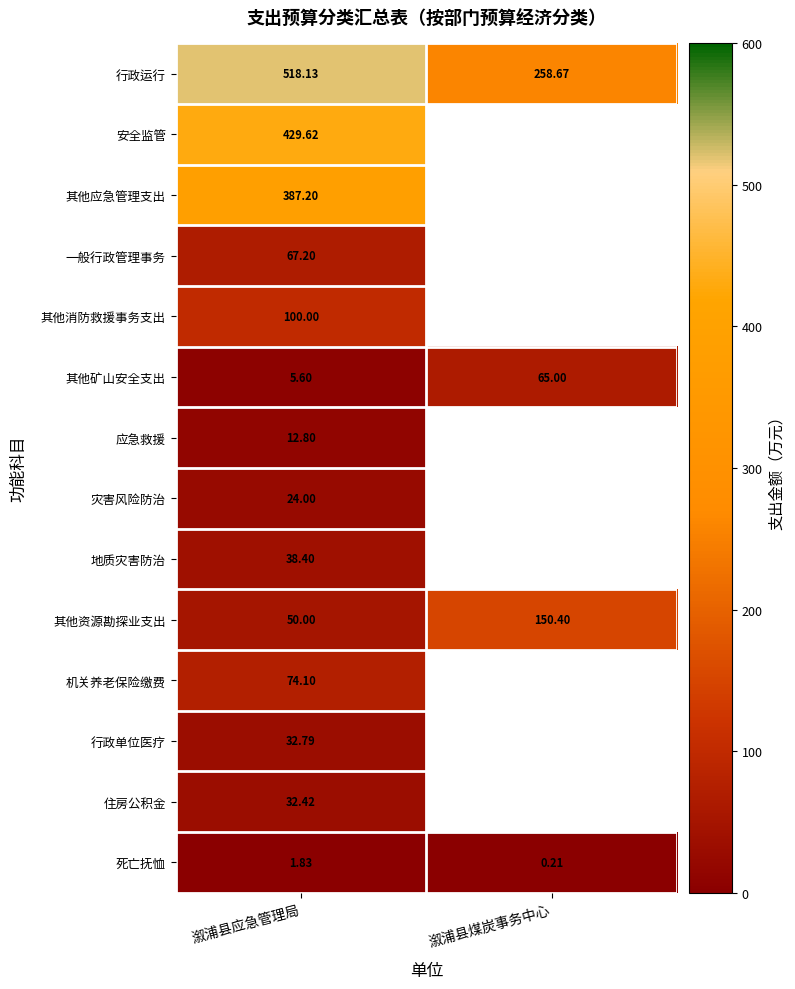

Is the value of 其他资源勘探业支出 at 溆浦县煤炭事务中心 greater than the value of 死亡抚恤 at 溆浦县应急管理局?

Yes